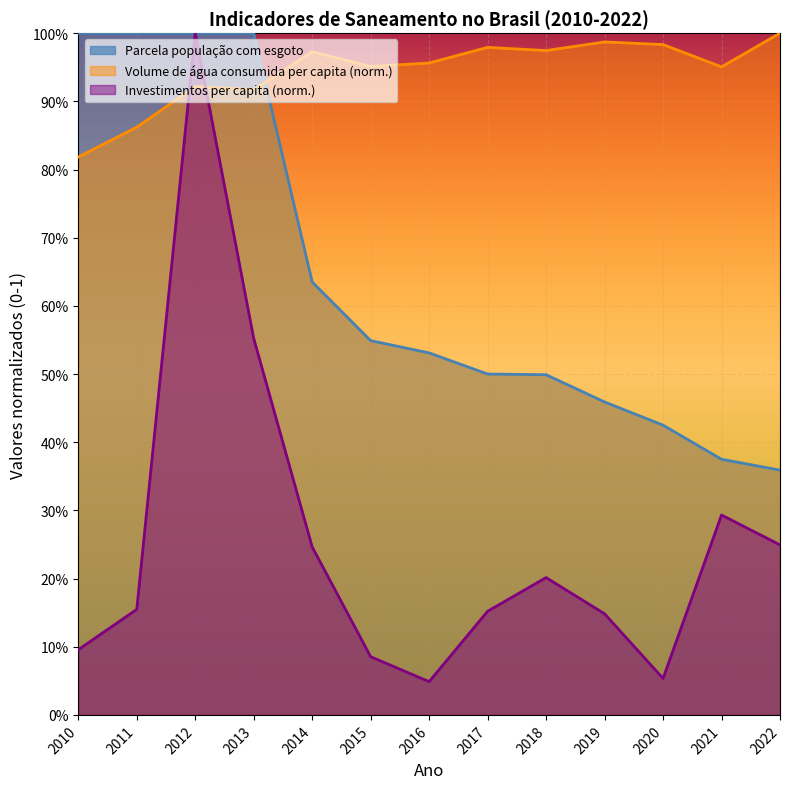

Reading right to left, list all the values displayed in this chart.

Volume de água consumida per capita (l/hab/dia): 1.0	1.0	1.0	1.0	1.0	1.0	1.0	1.0	1.0	0.9	0.9	0.9	0.8
Investimentos per capita em saneamento: 0.2	0.3	0.1	0.1	0.2	0.2	0.0	0.1	0.2	0.6	1.0	0.2	0.1
Parcela população com esgoto: 0.4	0.4	0.4	0.5	0.5	0.5	0.5	0.5	0.6	1.0	1.0	1.0	1.0